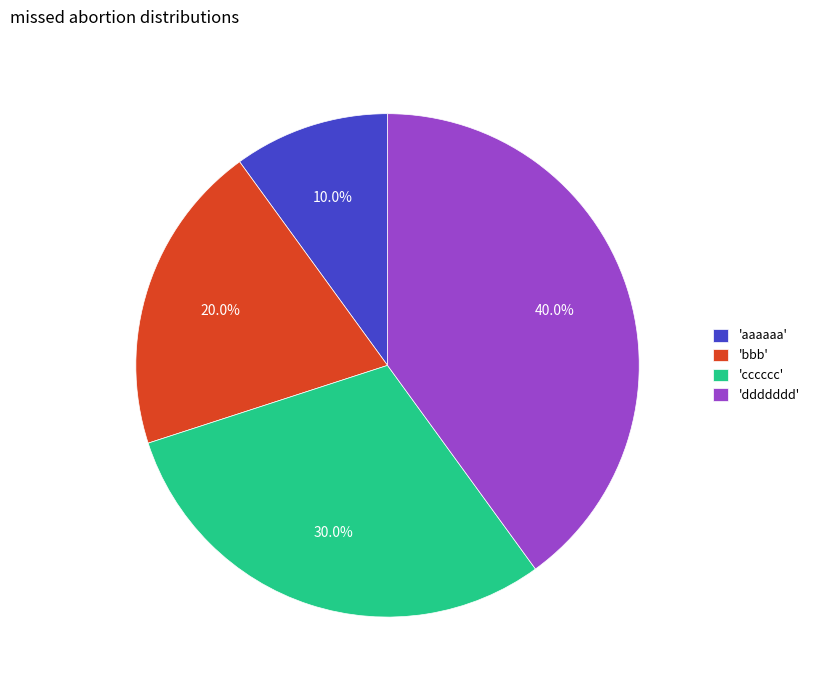

Count the number of slices in the pie.

4